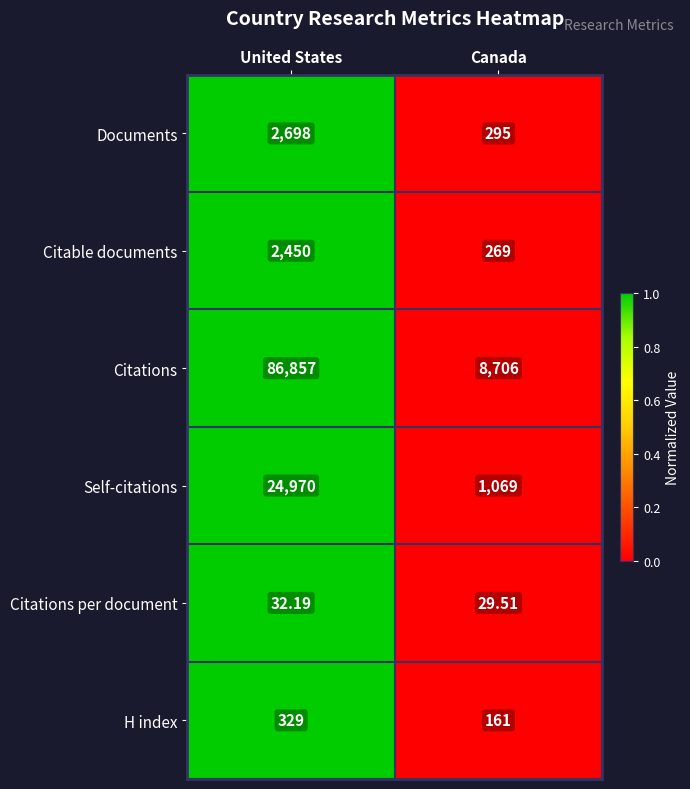

At which label is Citations per document closest to 30?

Canada